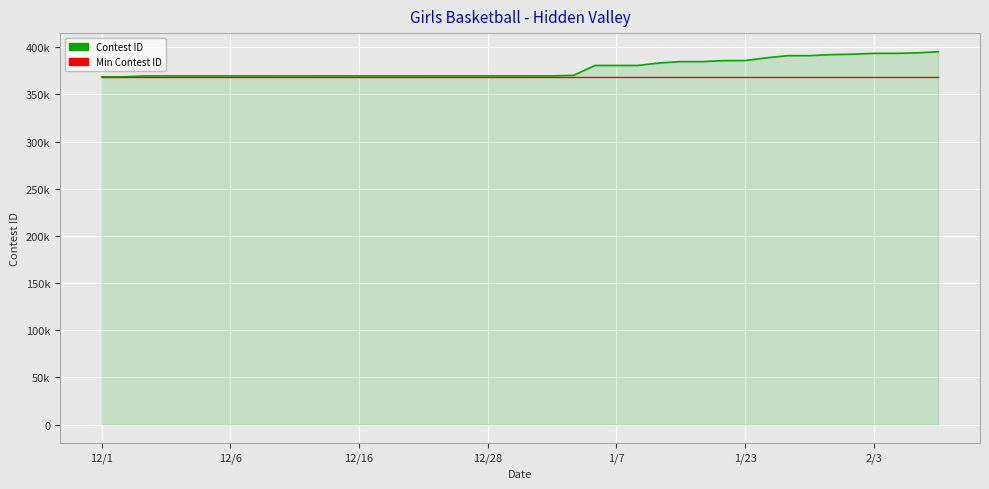

Does the chart display data point markers on the line(s)?

No